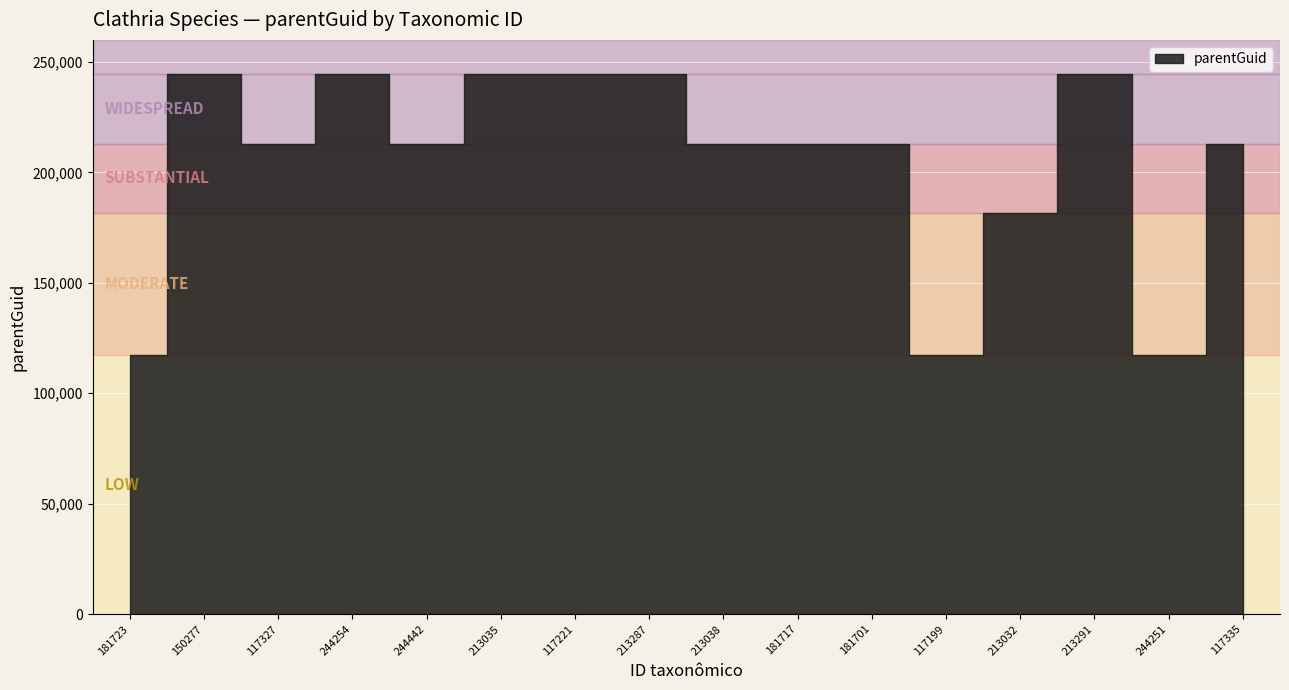

Which label corresponds to the largest value in the chart?

150277